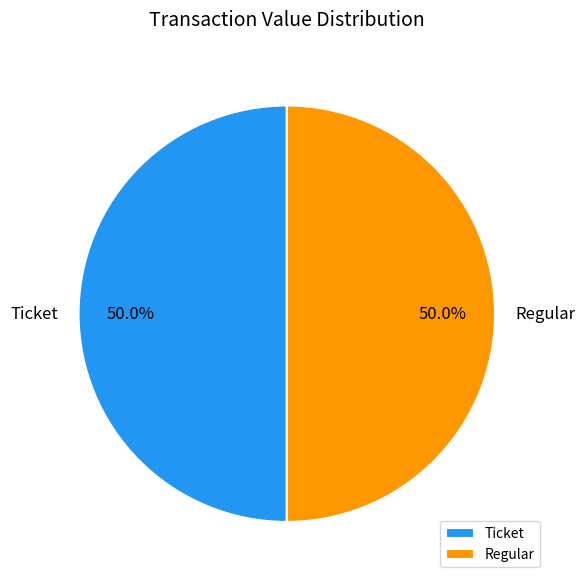

How many slices are in this pie chart?

2